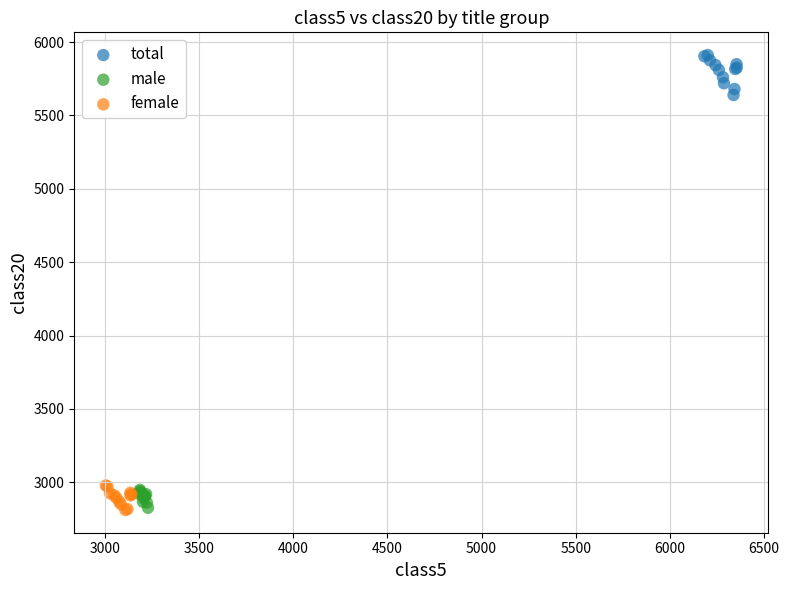

What are all the series names shown in the legend?

total, male, female